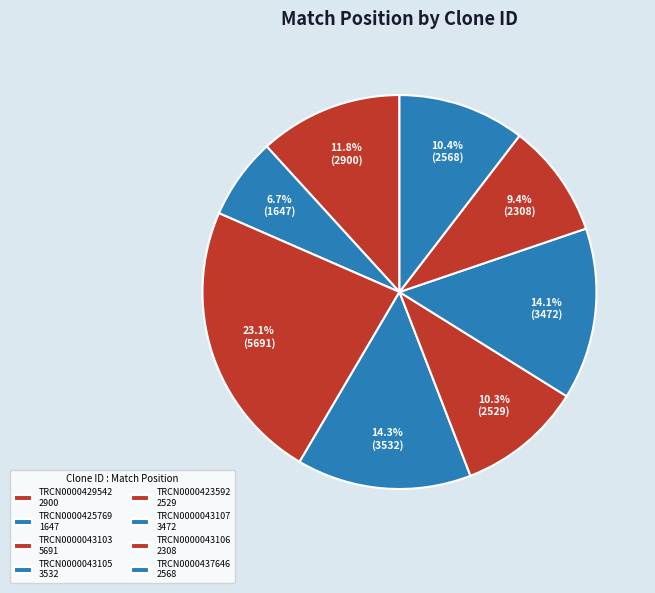

Rank the categories by value from highest to lowest.

TRCN0000043103, TRCN0000043105, TRCN0000043107, TRCN0000429542, TRCN0000437646, TRCN0000423592, TRCN0000043106, TRCN0000425769